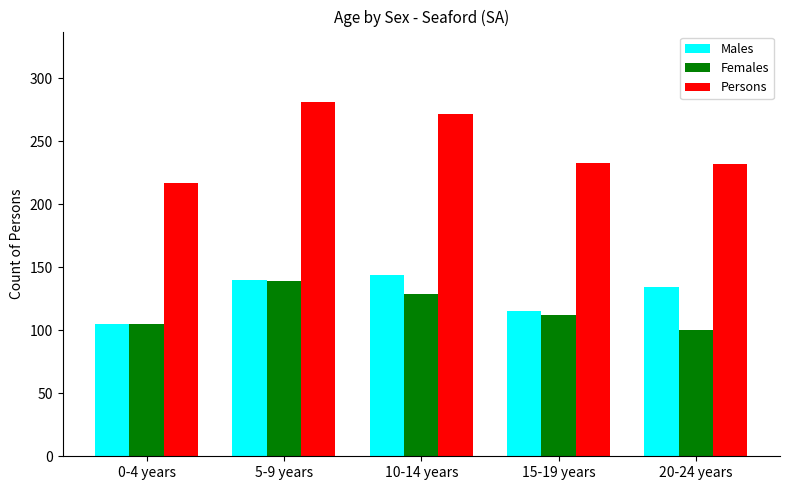

At which category does the chart reach its peak across all series?

5-9 years